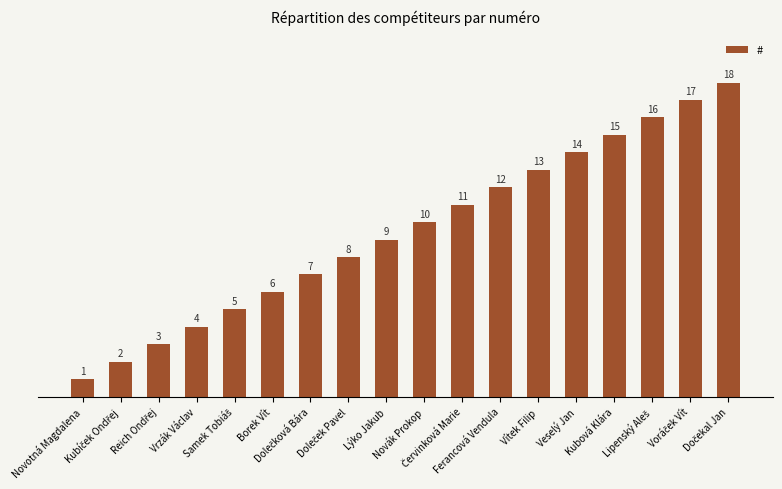

What is the value of the 8th bar from the left?

8